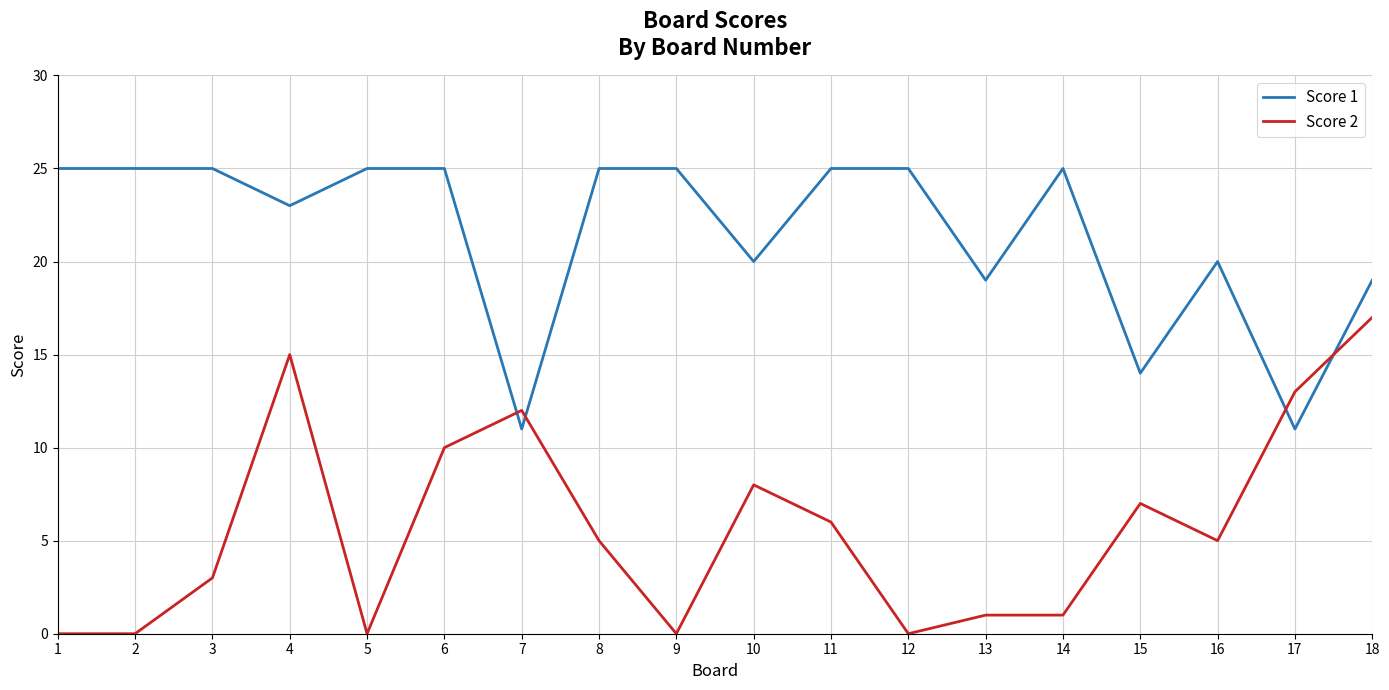

At which category is the sum across all series the highest?

4